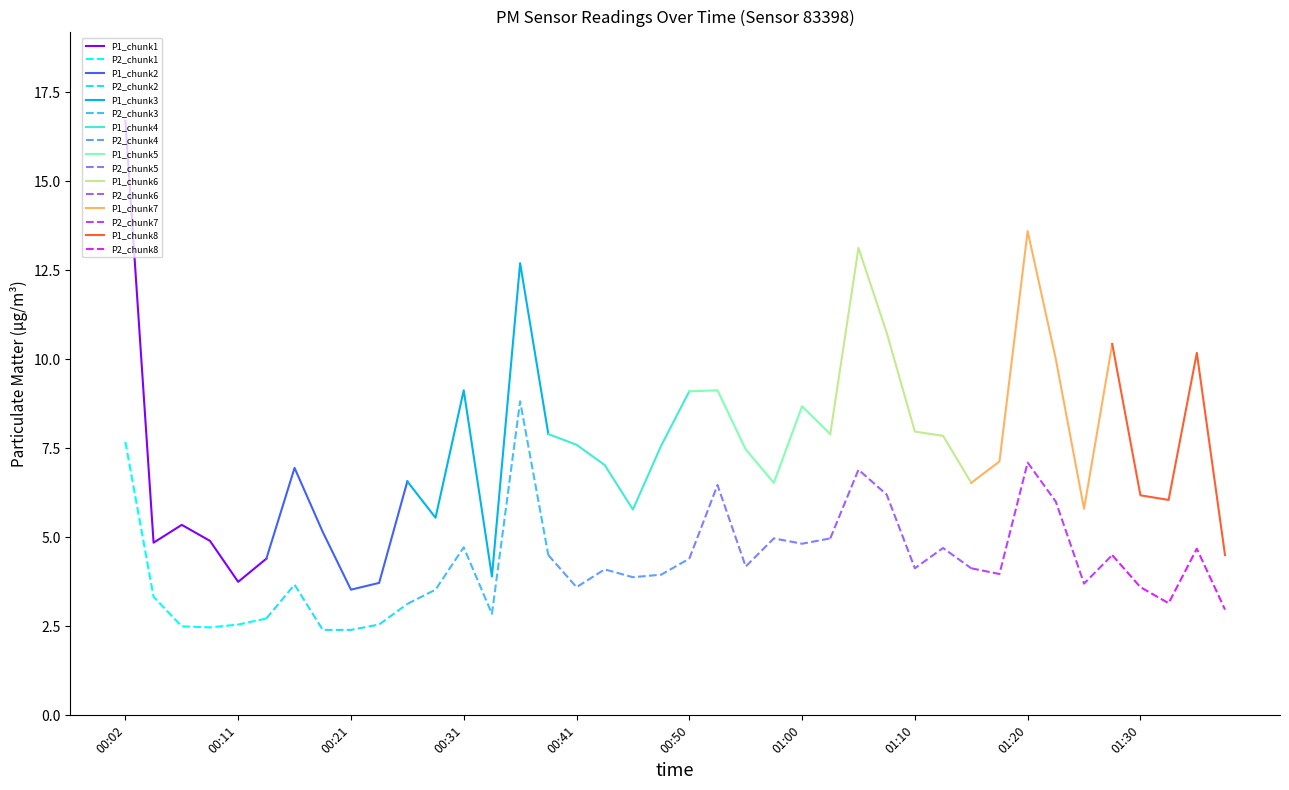

Reading left to right, extract all data points from this chart.

P1: 00:02=16.7	00:04=4.8	00:07=5.3	00:09=4.9	00:11=3.8	00:14=4.4	00:16=7.0	00:19=5.2	00:21=3.5	00:24=3.7	00:26=6.6	00:29=5.5	00:31=9.1	00:33=3.9	00:36=12.7	00:38=7.9	00:41=7.6	00:43=7.0	00:46=5.8	00:48=7.6	00:50=9.1	00:53=9.1	00:55=7.5	00:58=6.5	01:00=8.7	01:03=7.9	01:05=13.1	01:08=10.8	01:10=8.0	01:12=7.8	01:15=6.5	01:17=7.1	01:20=13.6	01:22=10.0	01:25=5.8	01:27=10.4	01:30=6.2	01:32=6.0	01:35=10.2	01:37=4.5
P2: 00:02=7.7	00:04=3.3	00:07=2.5	00:09=2.5	00:11=2.5	00:14=2.7	00:16=3.7	00:19=2.4	00:21=2.4	00:24=2.5	00:26=3.1	00:29=3.5	00:31=4.7	00:33=2.9	00:36=8.8	00:38=4.5	00:41=3.6	00:43=4.1	00:46=3.9	00:48=4.0	00:50=4.4	00:53=6.5	00:55=4.2	00:58=5.0	01:00=4.8	01:03=5.0	01:05=6.9	01:08=6.2	01:10=4.1	01:12=4.7	01:15=4.1	01:17=4.0	01:20=7.1	01:22=6.0	01:25=3.7	01:27=4.5	01:30=3.6	01:32=3.1	01:35=4.7	01:37=3.0